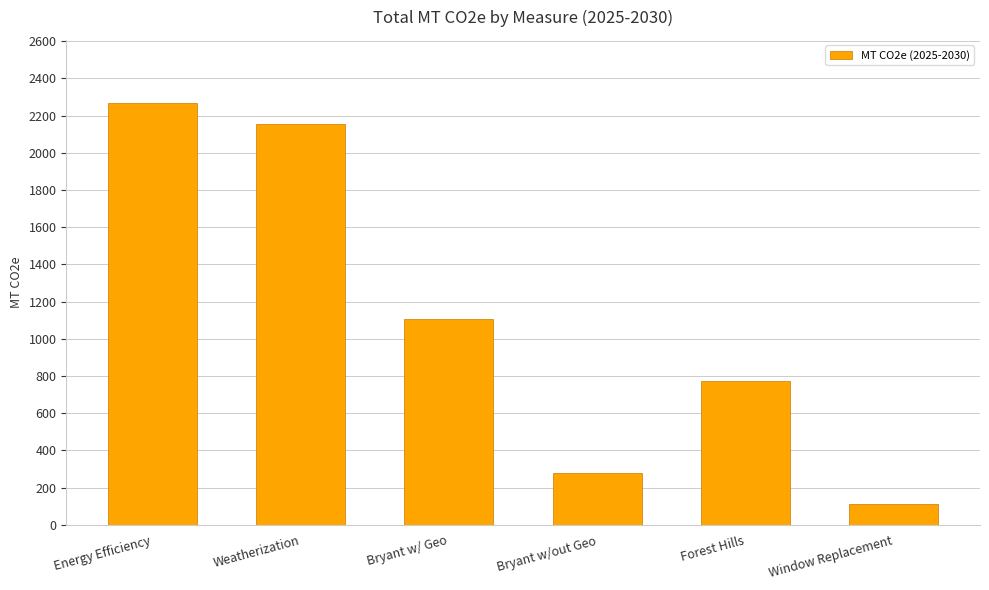

What is the value of the 2nd bar from the left?

2155.9